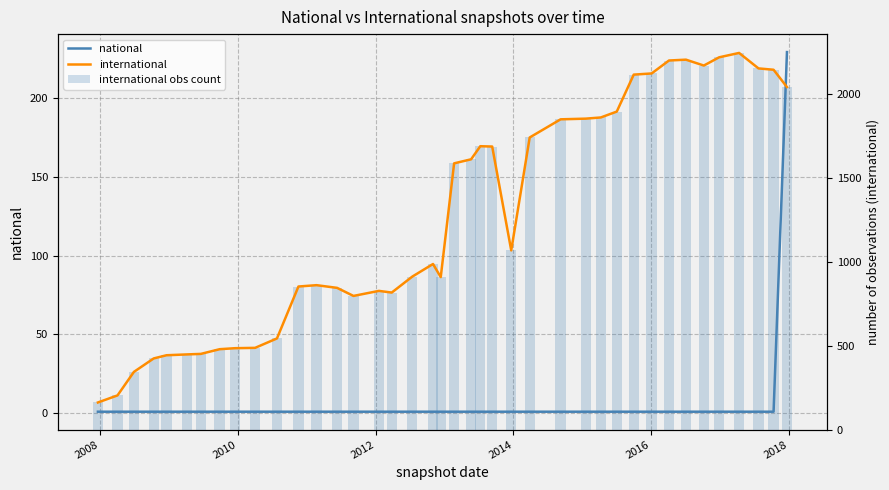

Reading left to right, list all the values displayed in this chart.

national: 1	1	1	1	1	1	1	1	1	1	1	1	1	1	1	1	1	1	1	1	1	1	1	1	1	1	1	1	1	1	1	1	1	1	1	1	1	1	1	229
international: 162	204	344	424	443	448	451	479	485	487	543	852	860	844	796	826	816	911	986	908	1585	1609	1687	1685	1067	1739	1847	1851	1858	1893	2113	2120	2197	2202	2167	2216	2242	2150	2142	2039
international obs count: 162	204	344	424	443	448	451	479	485	487	543	852	860	844	796	826	816	911	986	908	1585	1609	1687	1685	1067	1739	1847	1851	1858	1893	2113	2120	2197	2202	2167	2216	2242	2150	2142	2039